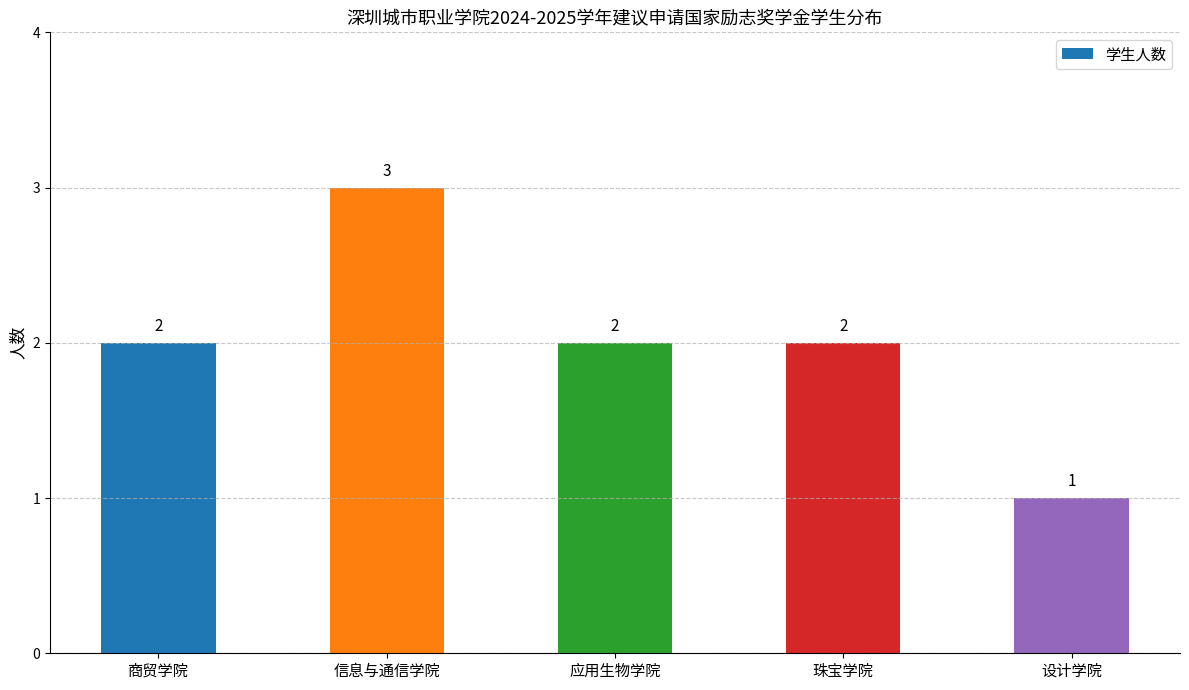

What is the value of the 1st bar from the left?

2